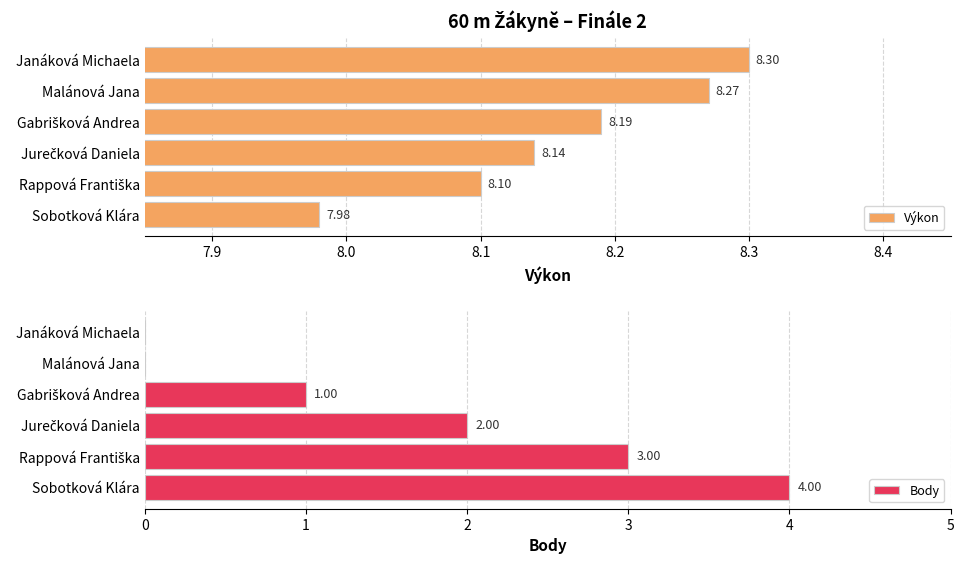

What is the sum of all Výkon values?

49.0